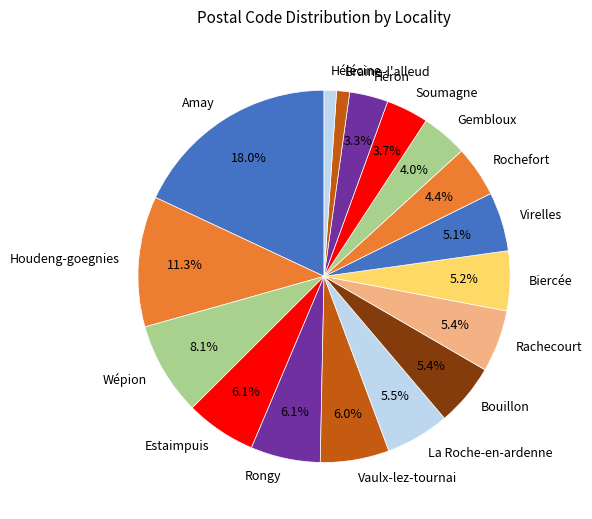

What is the largest slice in the pie chart?

Amay